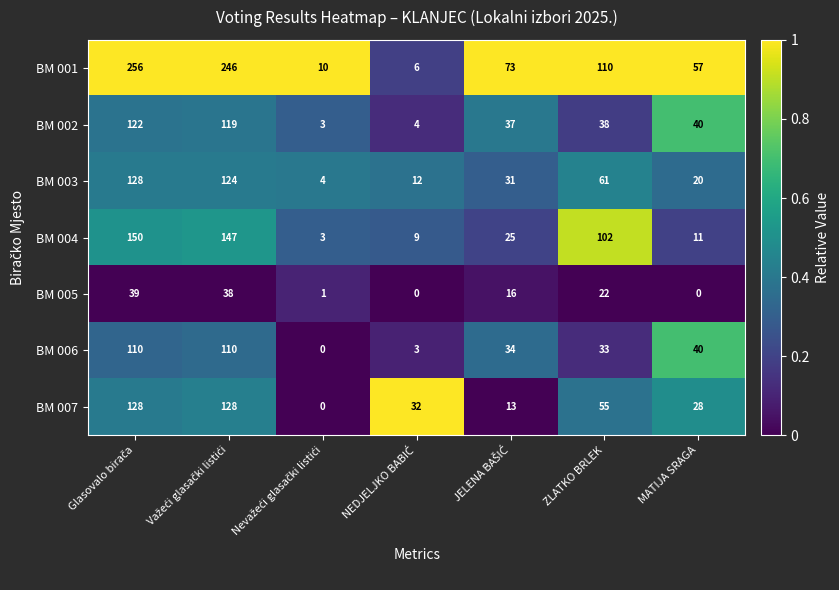

At how many categories does at least one series exceed 19?

6